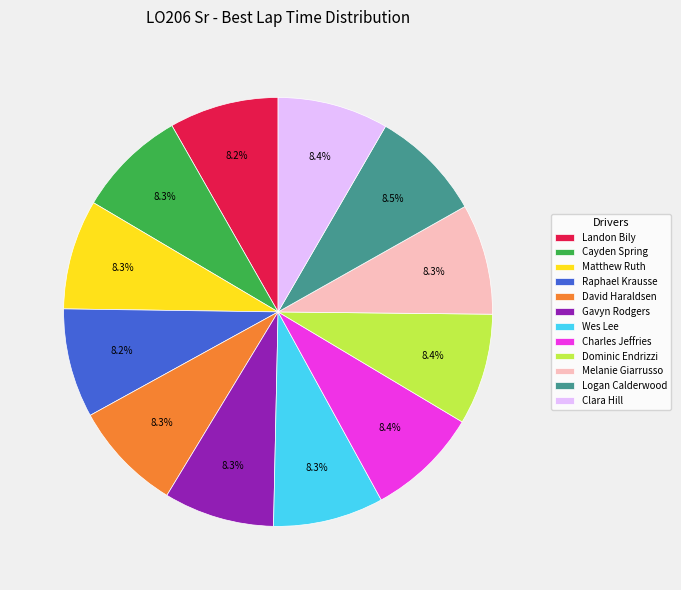

Is it true that Gavyn Rodgers is 1% of the pie?

False